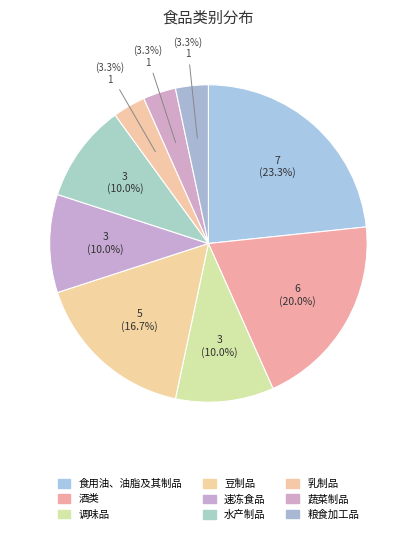

To the nearest percent, what is the difference between the 粮食加工品 and 调味品 slice percentages?

7%